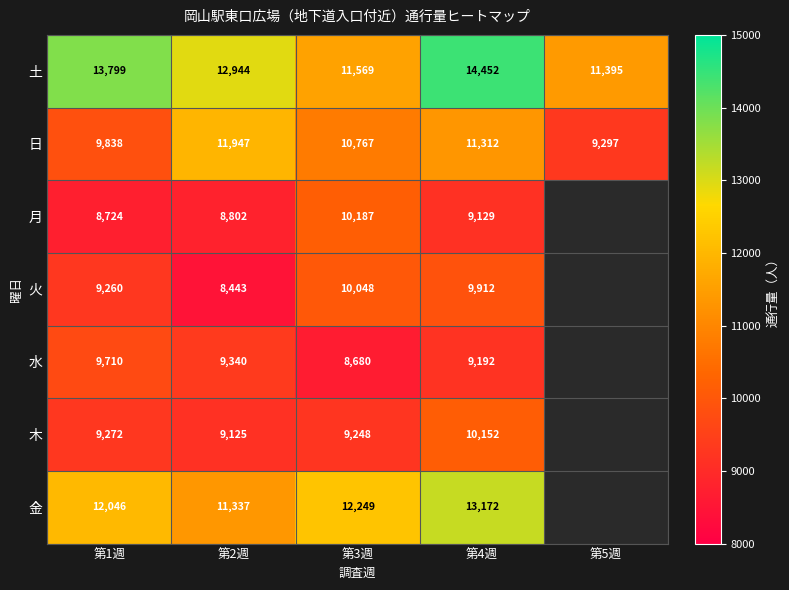

What is the difference between the second highest and minimum values in the 日 series?

2015